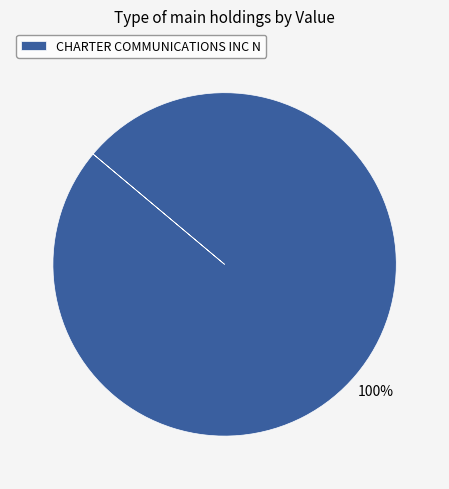

How many segments does this pie chart have?

1